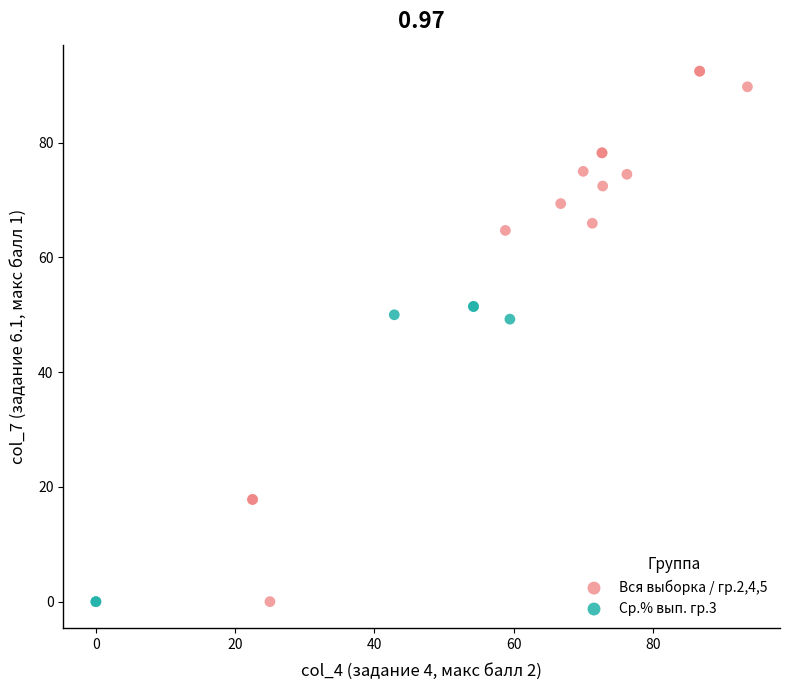

What are all the series names shown in the legend?

Вся выборка / гр.2,4,5, Ср.% вып. гр.3